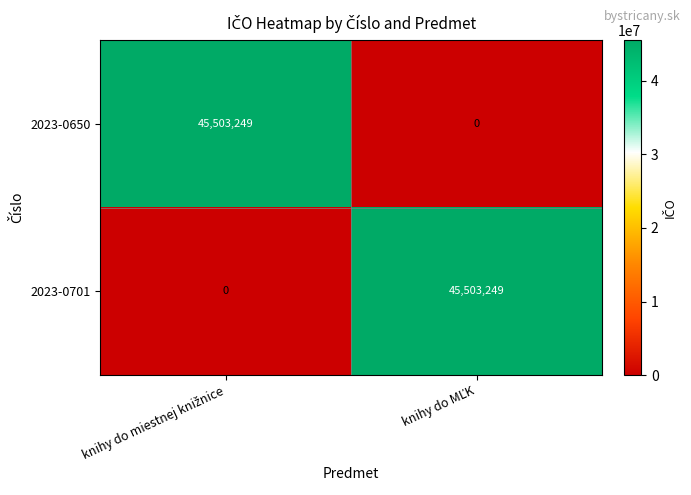

What is the maximum value shown in the chart?

45503249